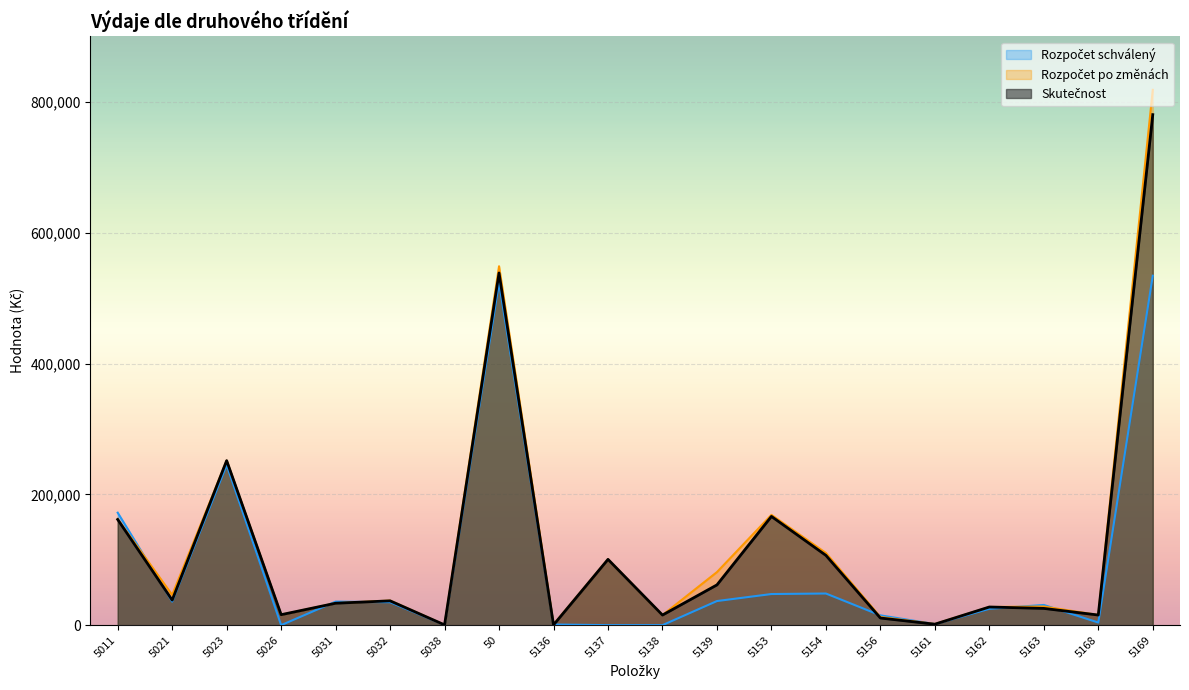

Where does the Rozpočet schválený series first go above 35100?

5011